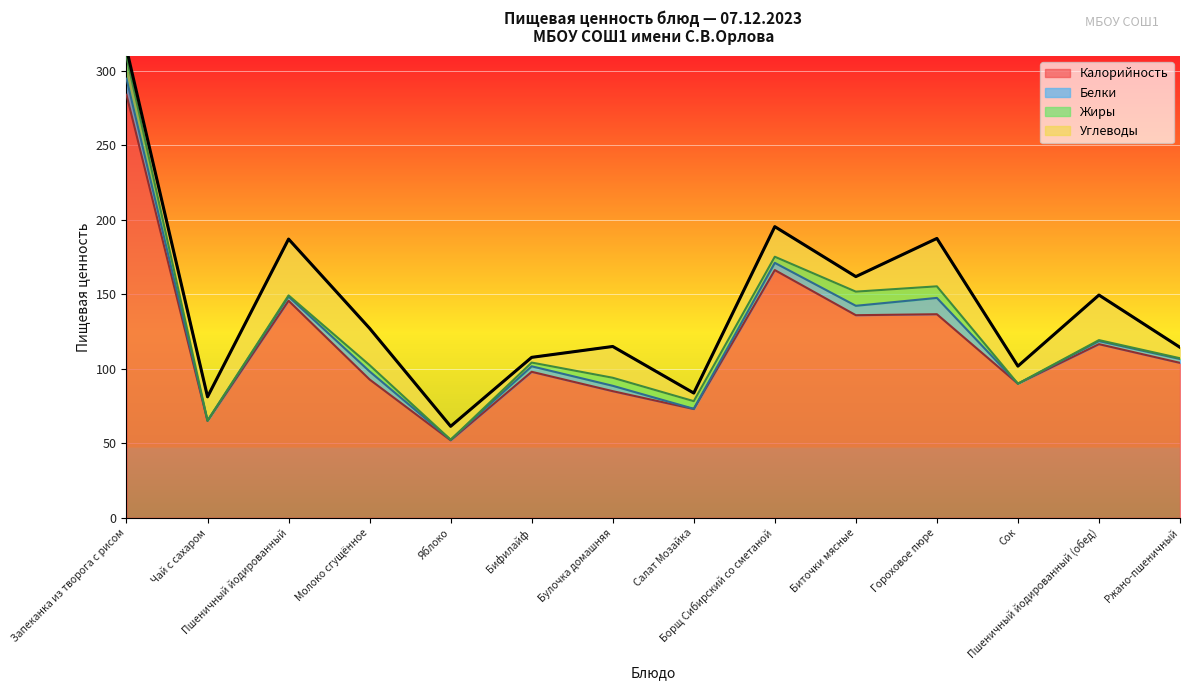

What is the difference between the maximum and minimum values in the Жиры series?

14.8